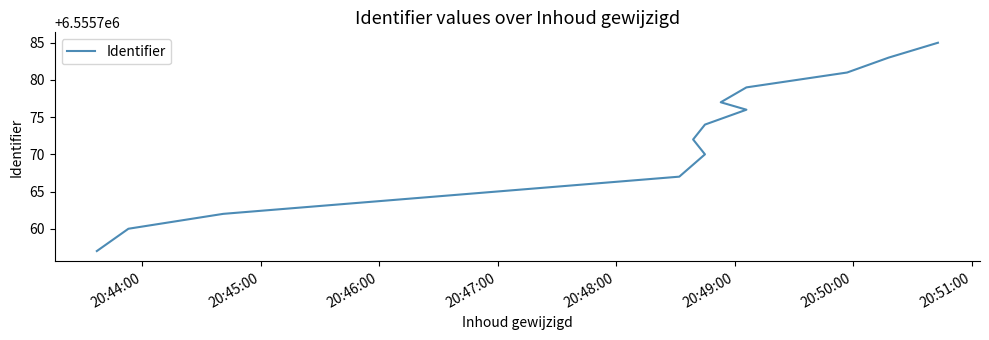

True or false: the data shows 1958500 at 20:50:00.

False